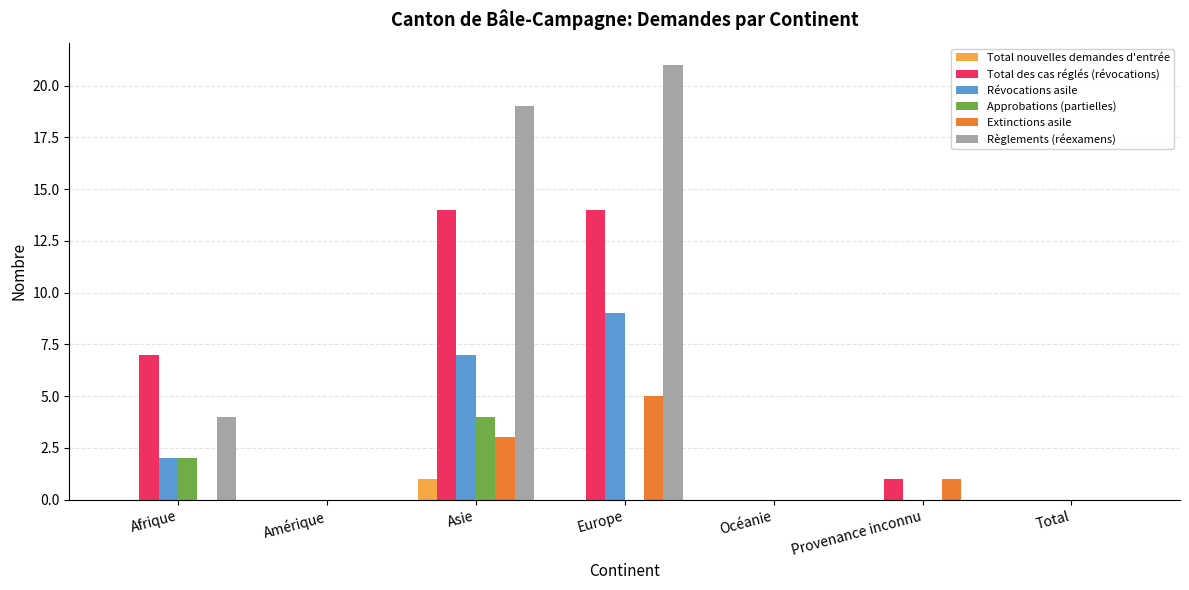

The Révocations asile series shows -6 at Provenance inconnu. True or false?

False